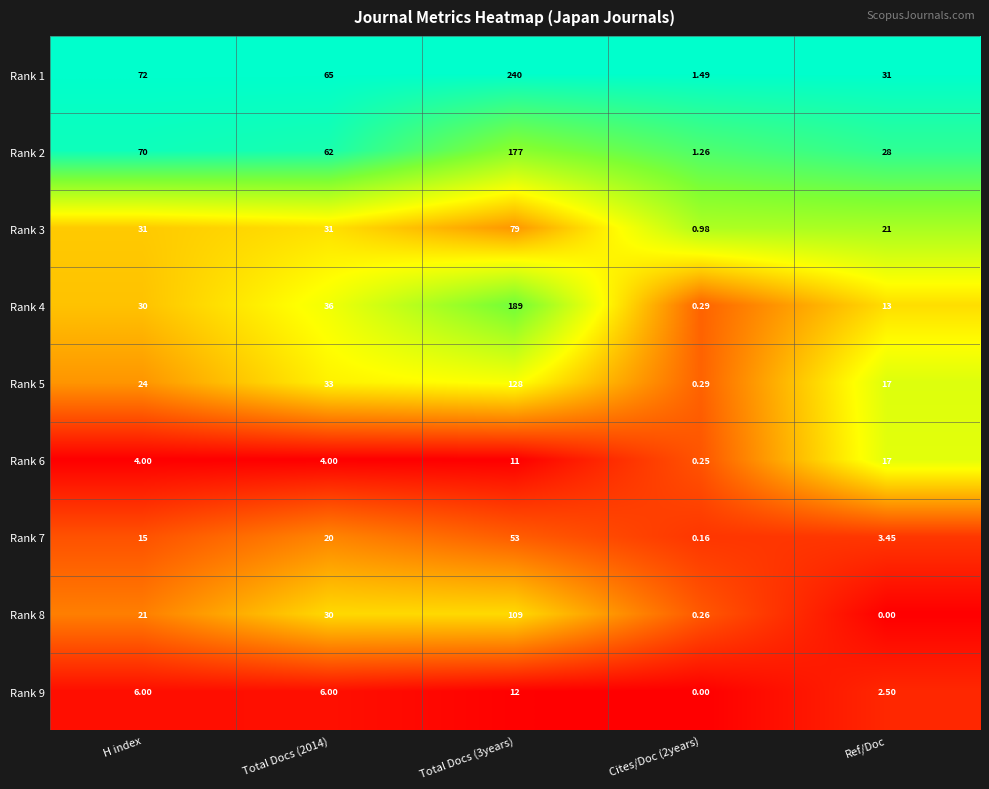

Which series changed the most between H index and Ref/Doc?

Rank 2